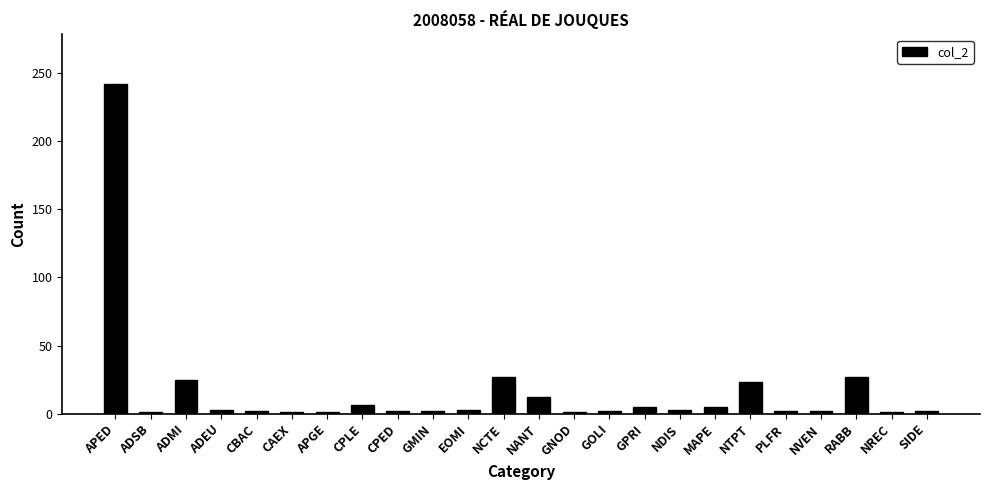

Count the number of data series in this chart.

1